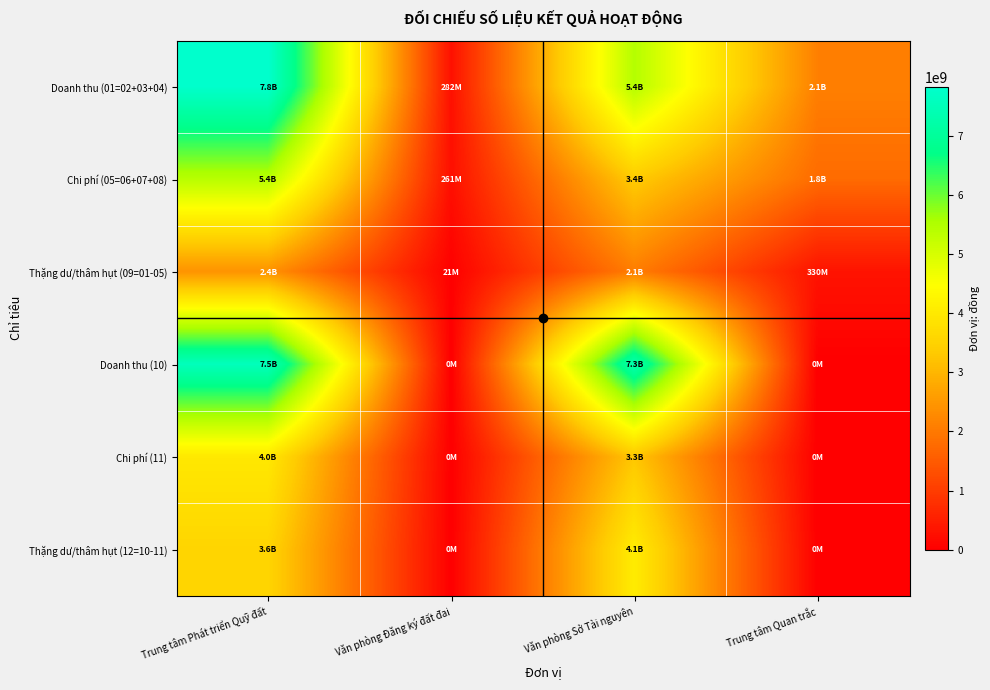

How many distinct data groups are displayed?

6